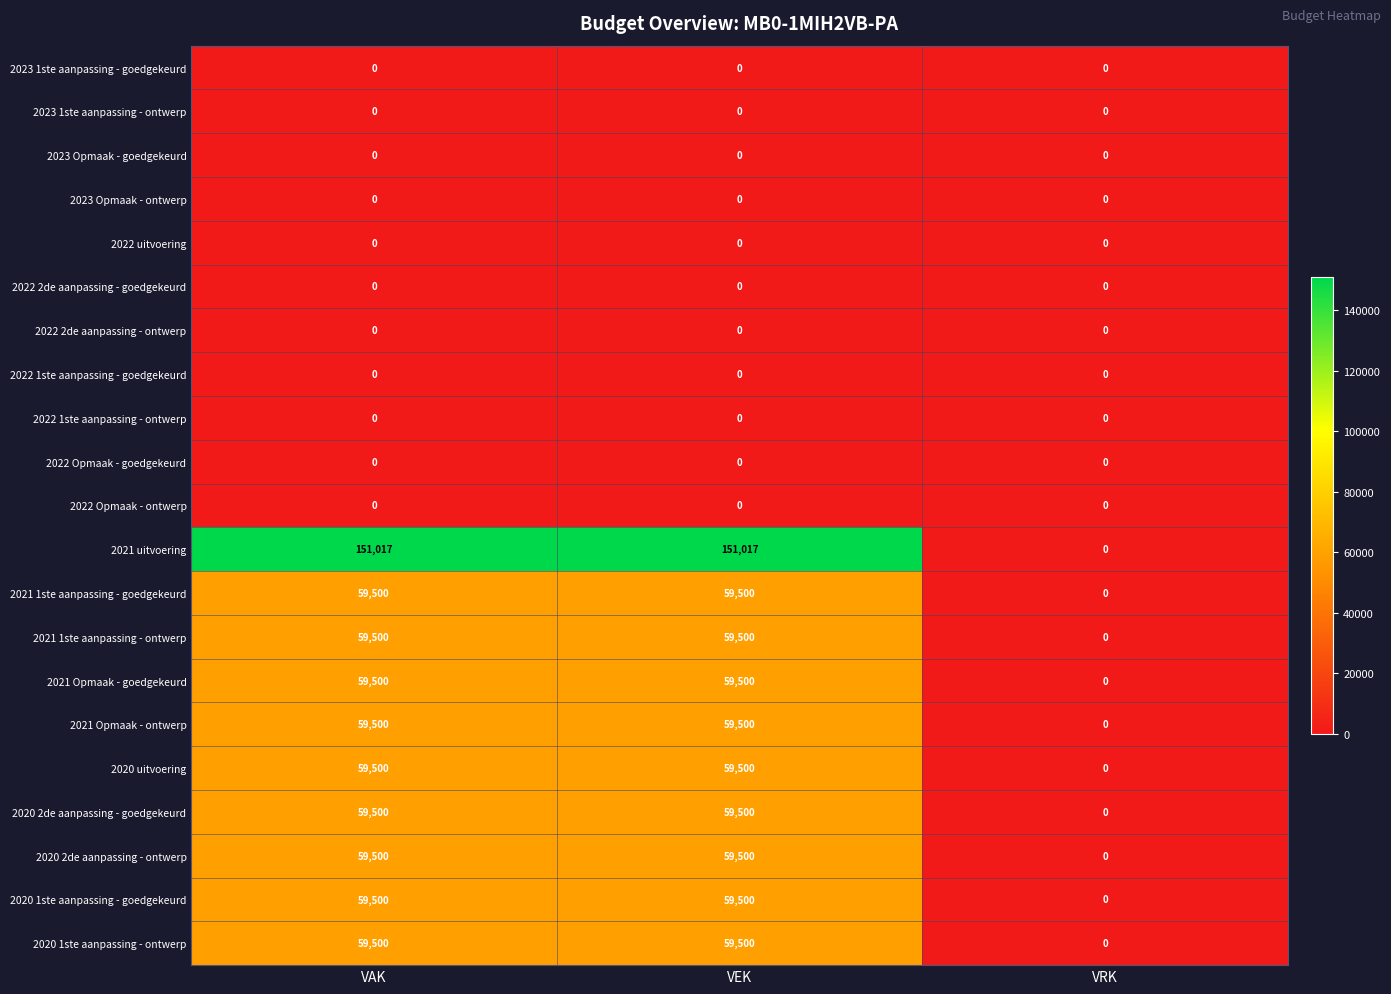

What is the sum of the 2021 uitvoering values at VAK and VEK?

302034